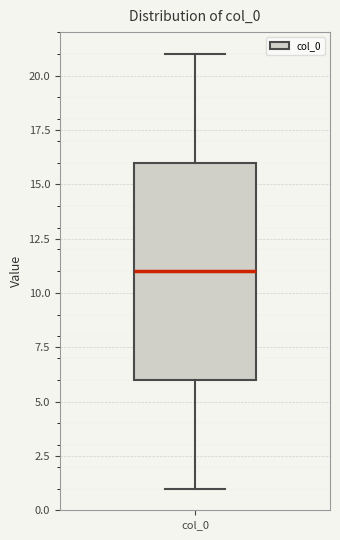

Read this box plot against the y-axis: the position of the median line, the range covered by the box, and the ends of both whiskers. The values are not printed on the chart, so give them approximately, as read against the axis.

median 11, box 6 to 16, whiskers 1 to 21